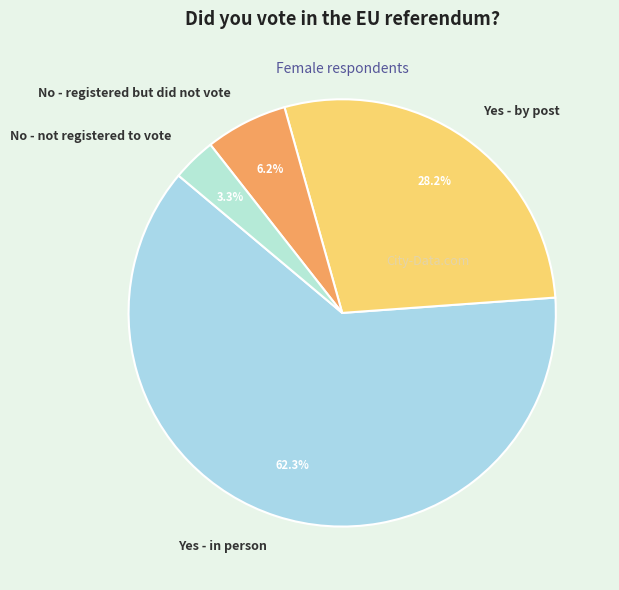

How many segments does this pie chart have?

4